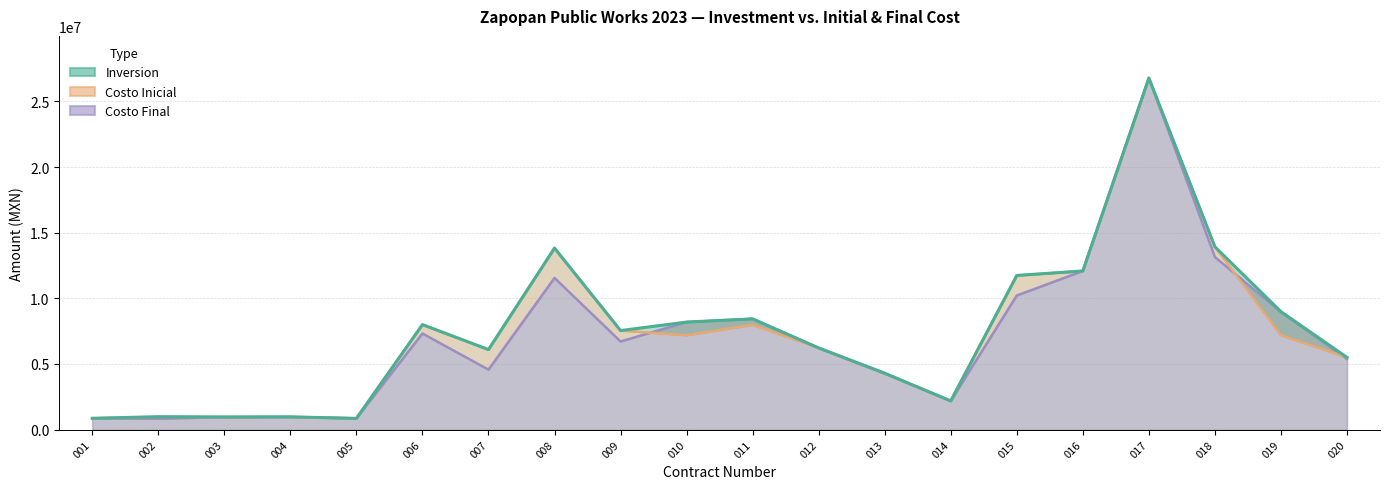

Is the value of Inversion at 019 greater than the value of Costo Inicial at 001?

Yes